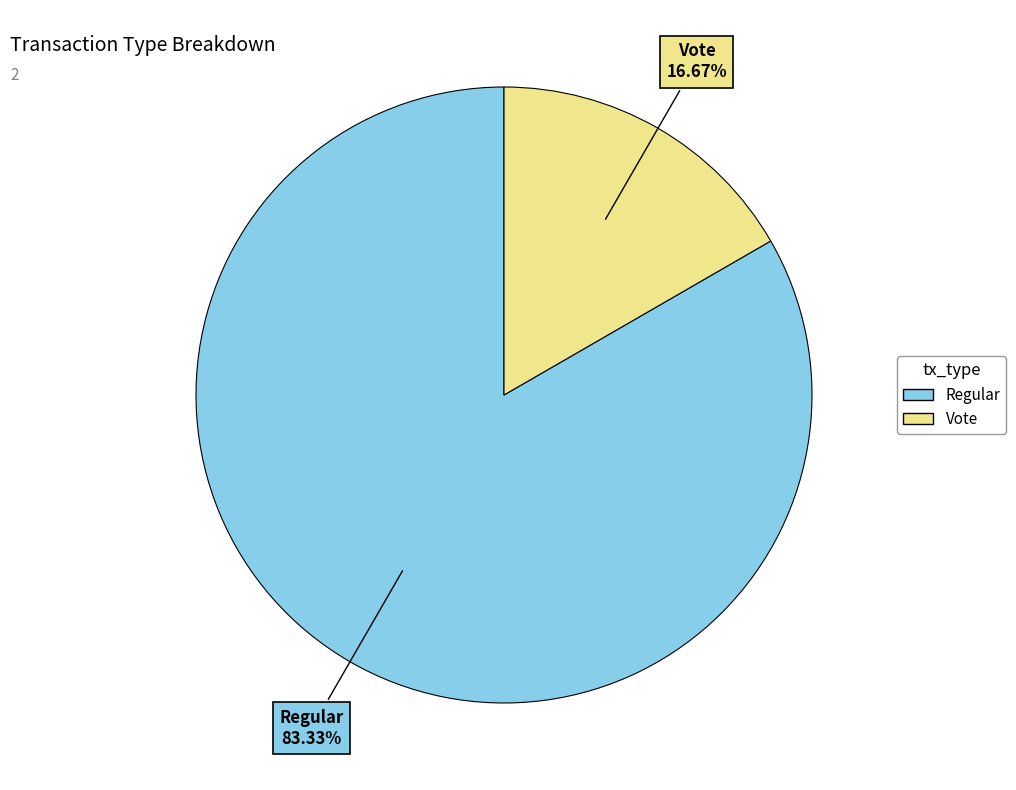

What is the smallest slice in the pie chart?

Vote